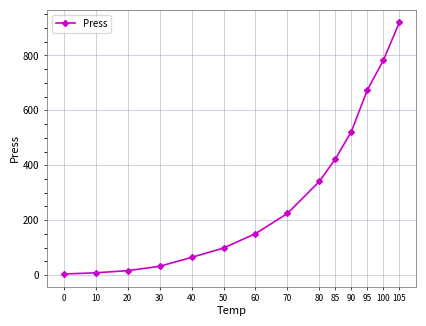

What is the minimum value shown in the chart?

4.1